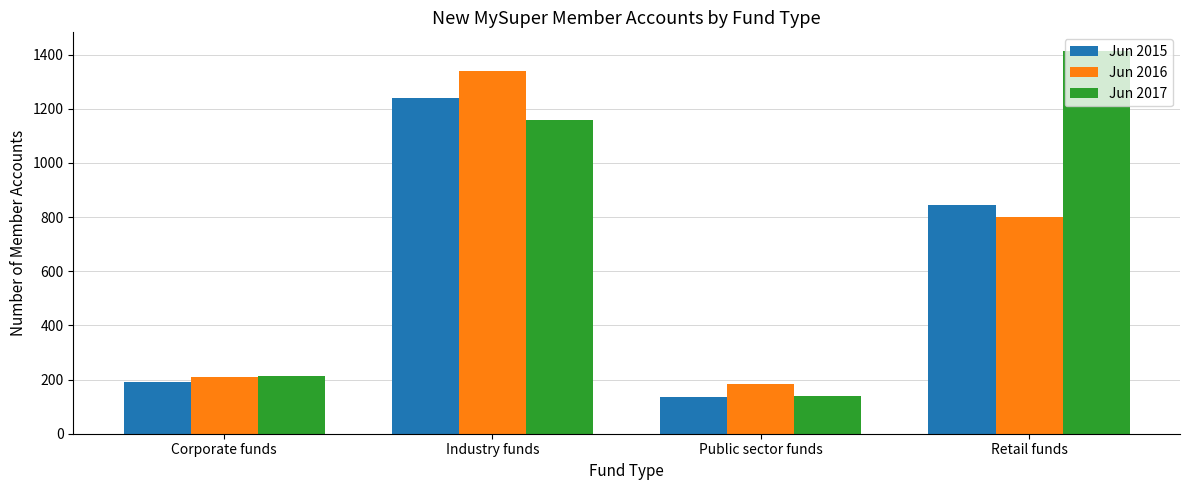

True or false: Jun 2015 has a value of 1660 at Industry funds.

False